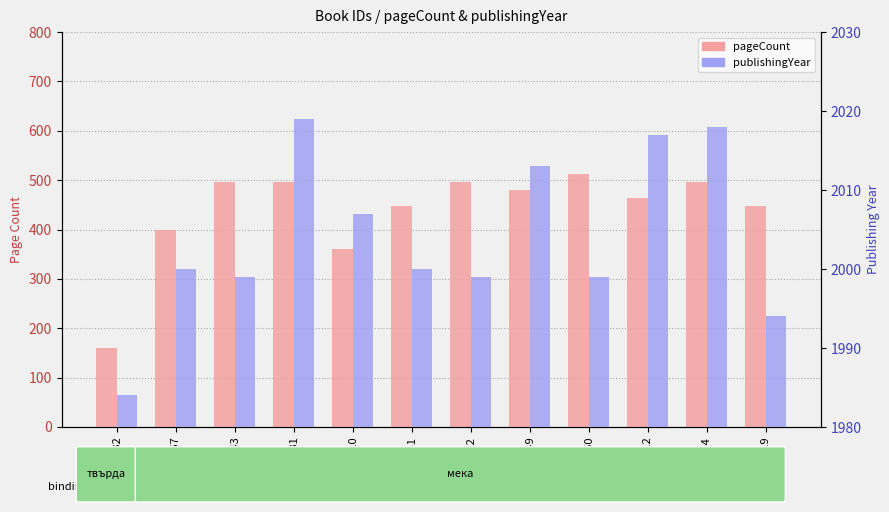

What is the value of the pageCount bar at the 4th from the left?

496